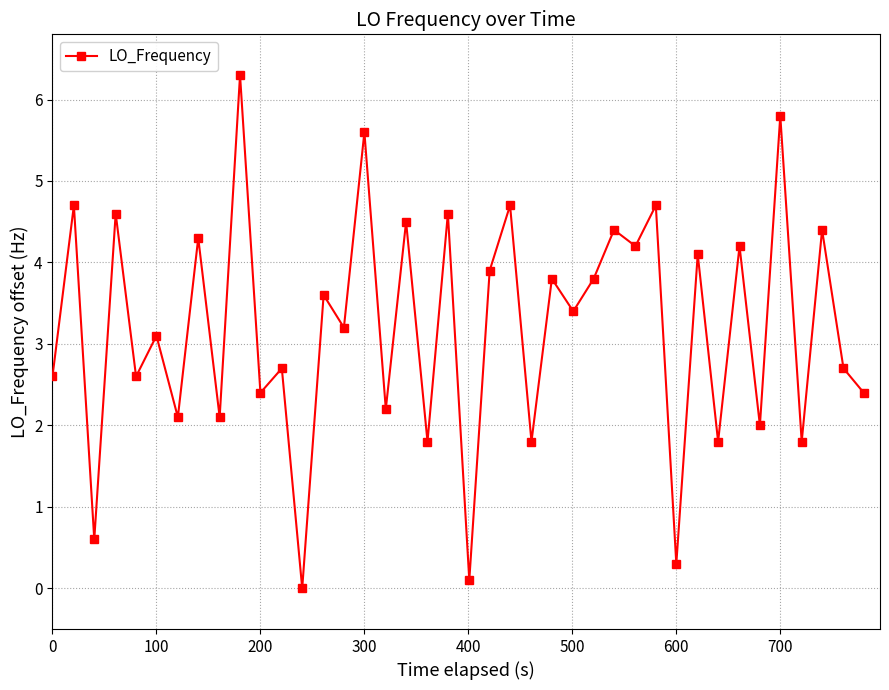

What is the greatest value displayed?

6.3